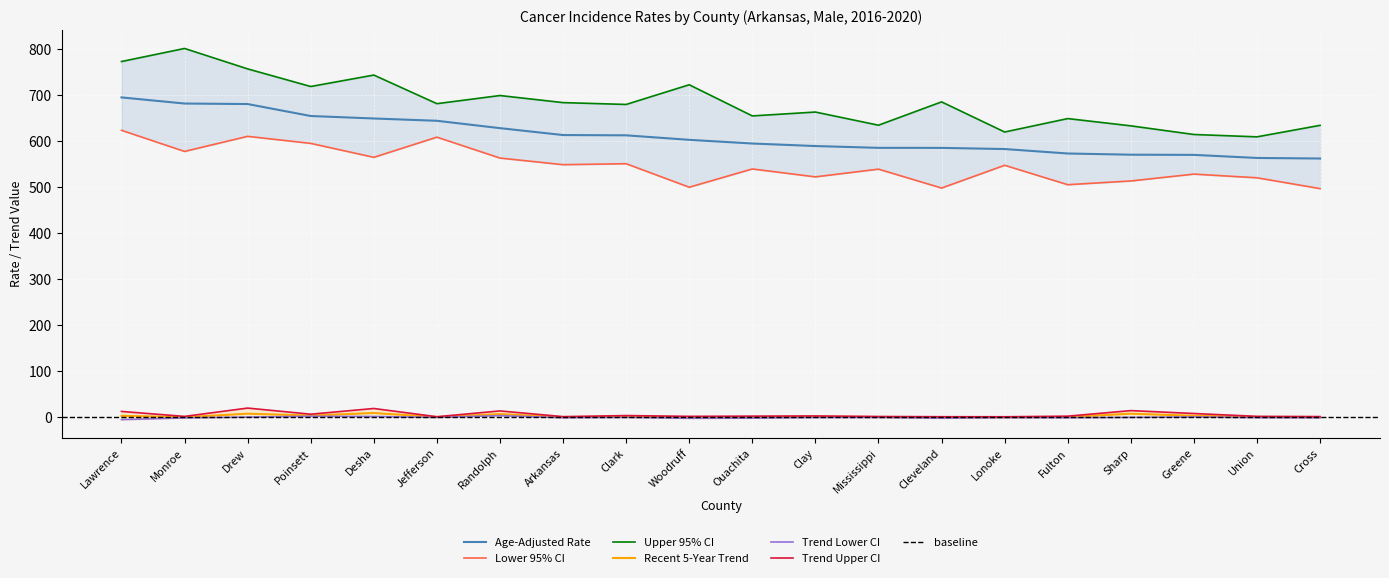

True or false: Upper 95% CI and Age-Adjusted Rate intersect in this chart.

False